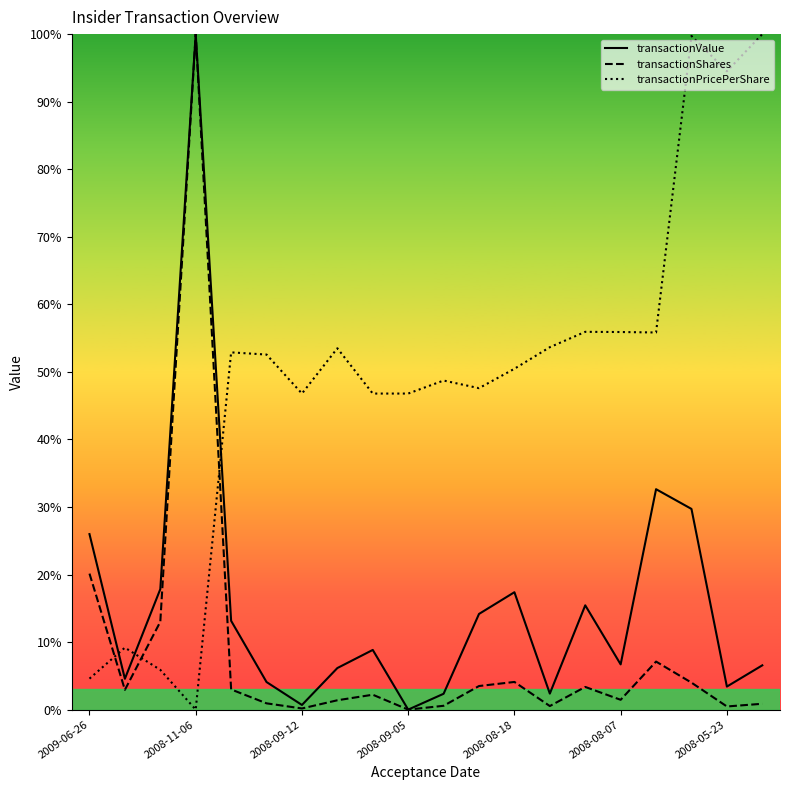

In transactionShares, how many points are higher than both neighbors (excluding endpoints)?

5